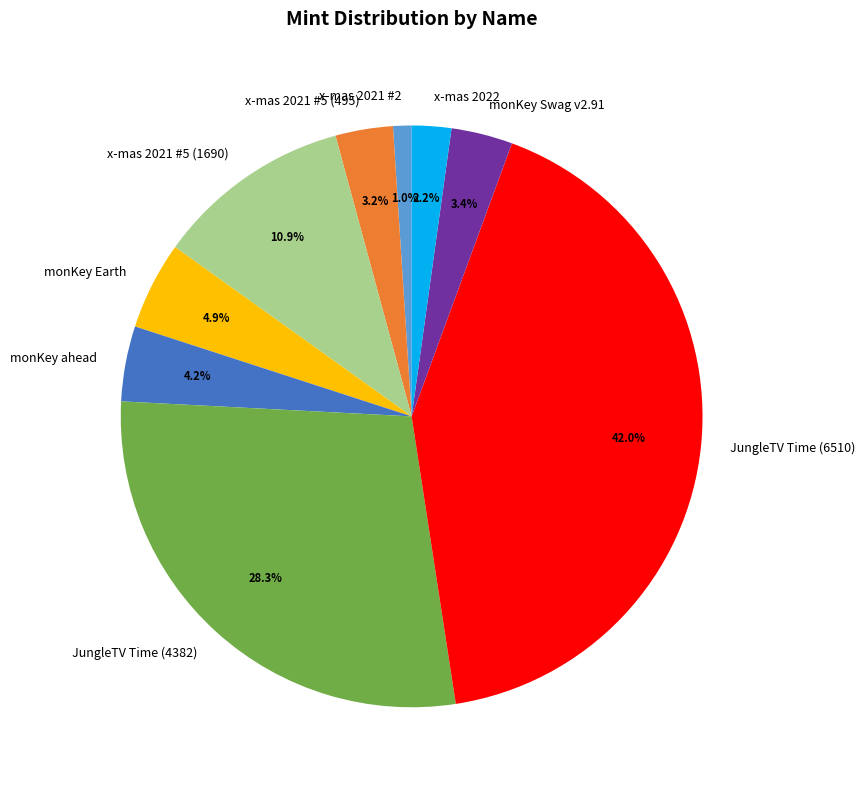

Which category has the smallest portion of the pie?

x-mas 2021 #2